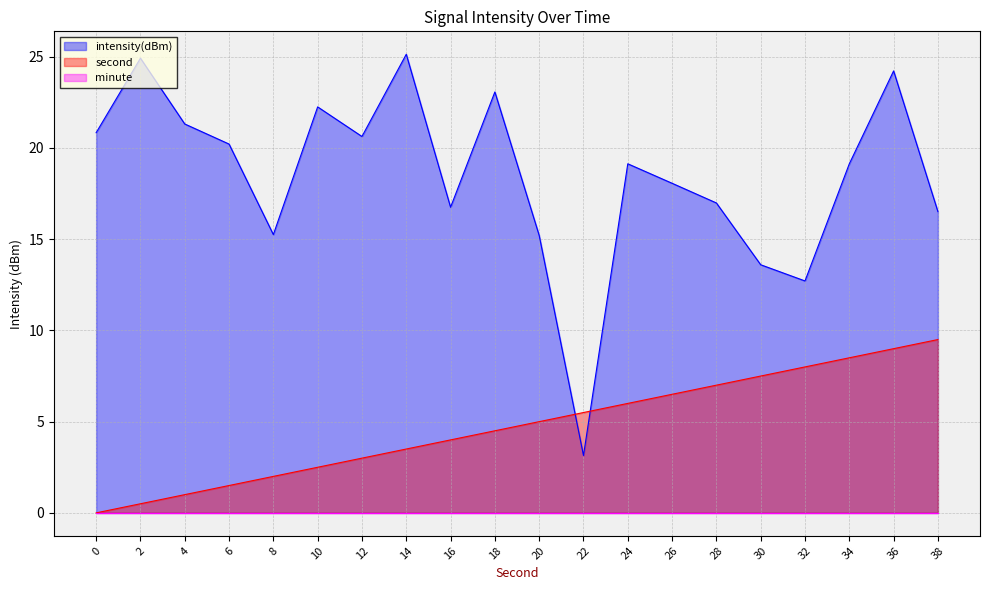

The second series shows 6.2 at 16. True or false?

False